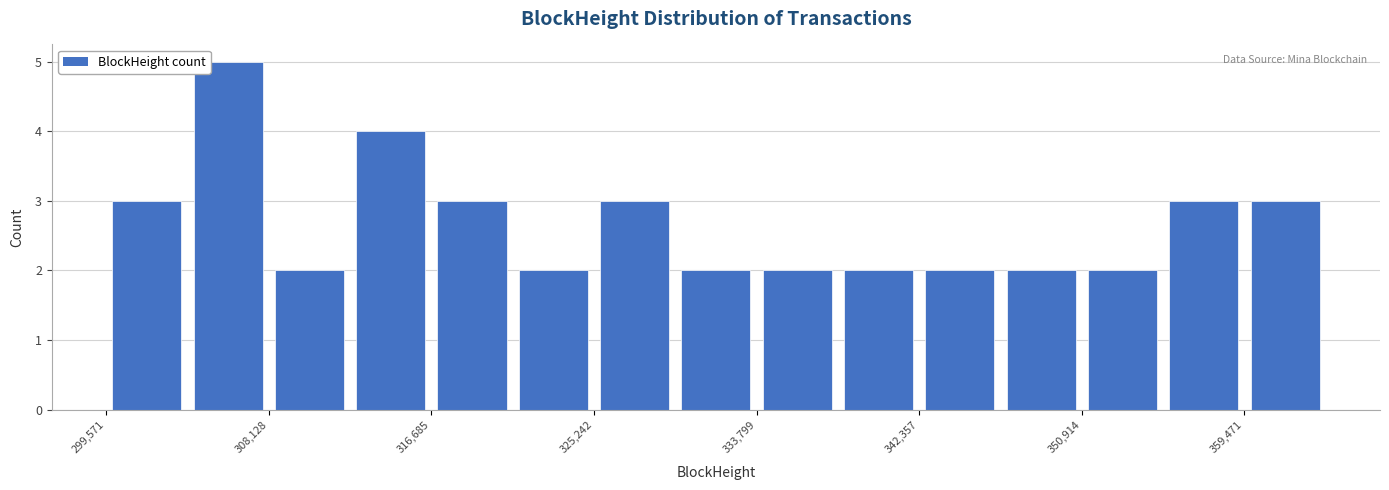

Which range on the x-axis has the tallest bar?

304000 to 308000